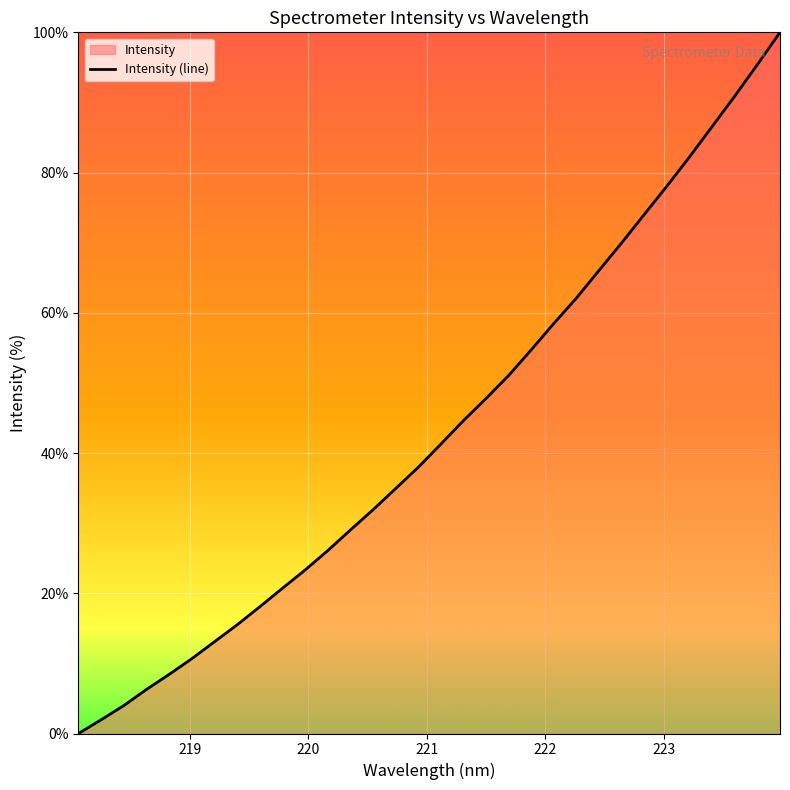

What is the greatest value displayed?

100.0